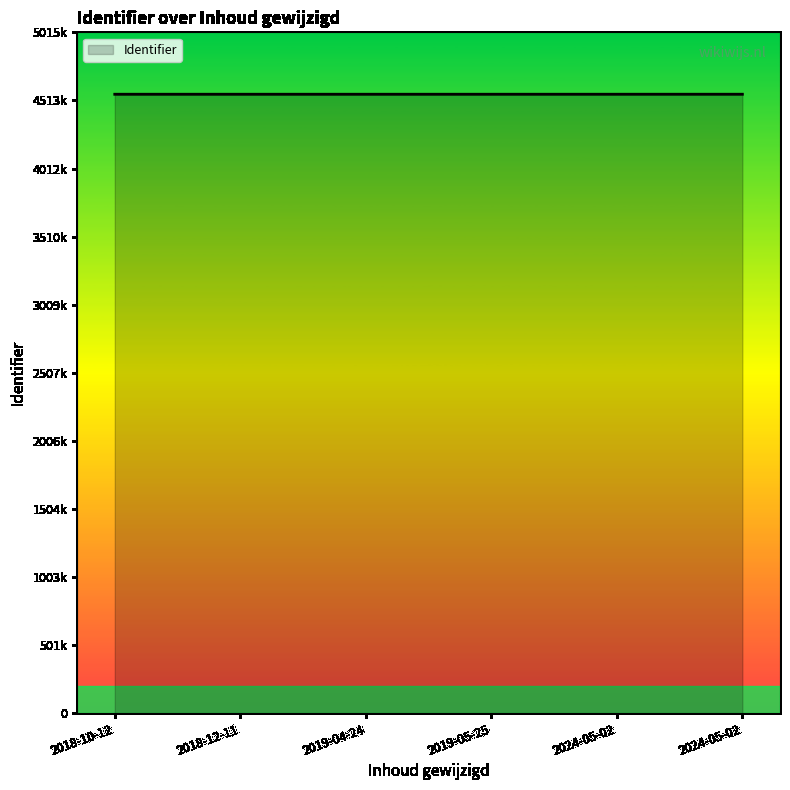

Is this an area chart (filled region under the line)?

Yes